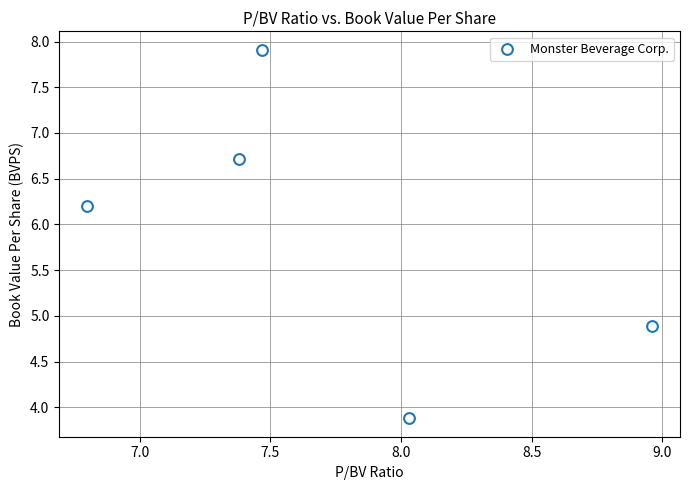

What Y value in the scatter plot is closest to 5?

4.9